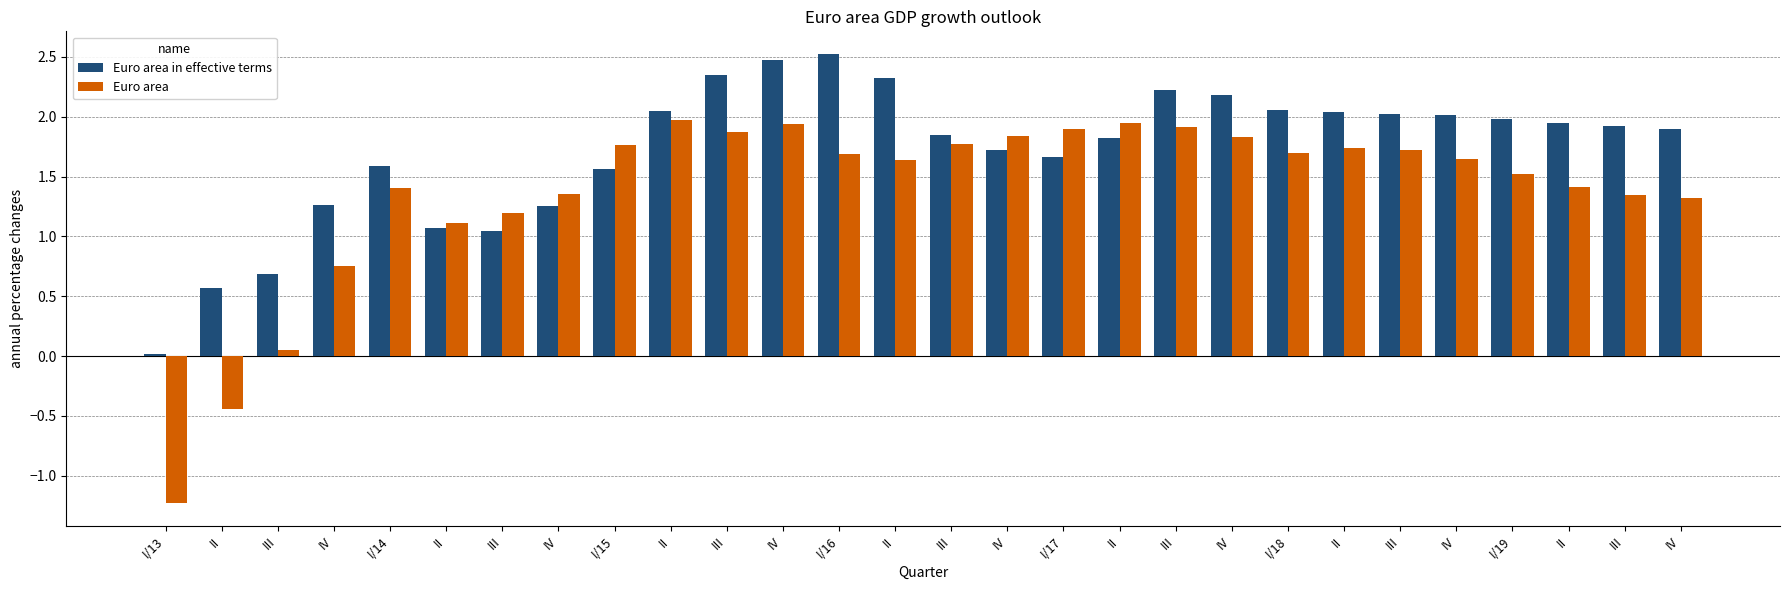

Between IV and III, which series saw the biggest shift?

Euro area in effective terms